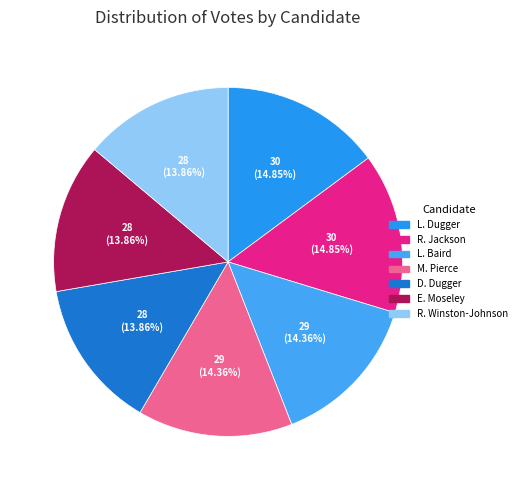

Count the number of slices in the pie.

7